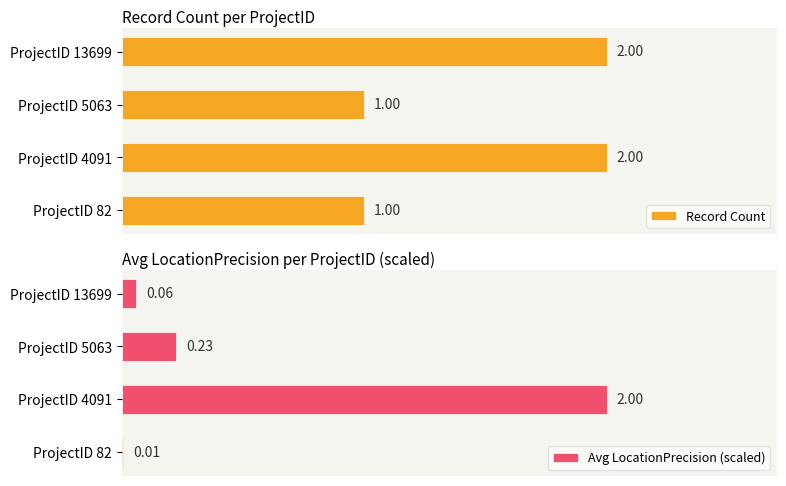

How many bars are there in total?

8